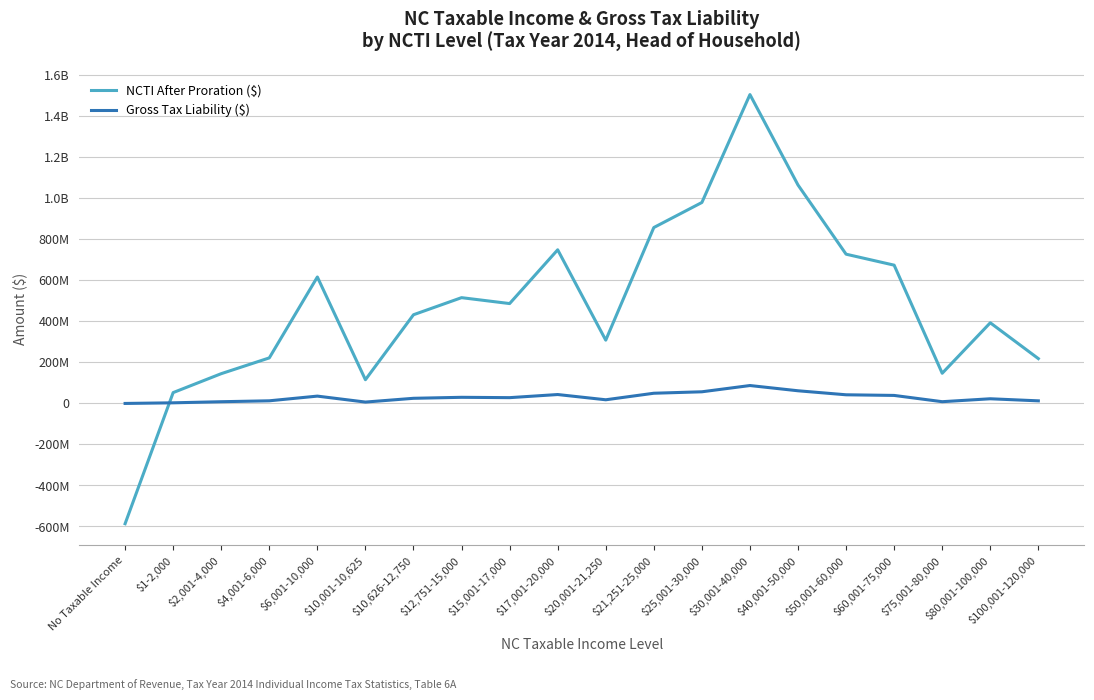

Reading left to right, extract all data points from this chart.

NCTI After Proration ($): -586501196	52919896	145194134	222077725	616605645	115720288	432534957	515875447	487053366	749267208	308584400	857815938	979938064	1506207570	1065163342	727828216	674320731	147170102	393272219	218624814
Gross Tax Liability ($): 0	3069516	8421254	12880550	35763153	6711796	25086978	29920843	28249126	43457553	17897886	49753383	56836486	87359945	61779458	42214081	39110631	8535858	22809812	12680233